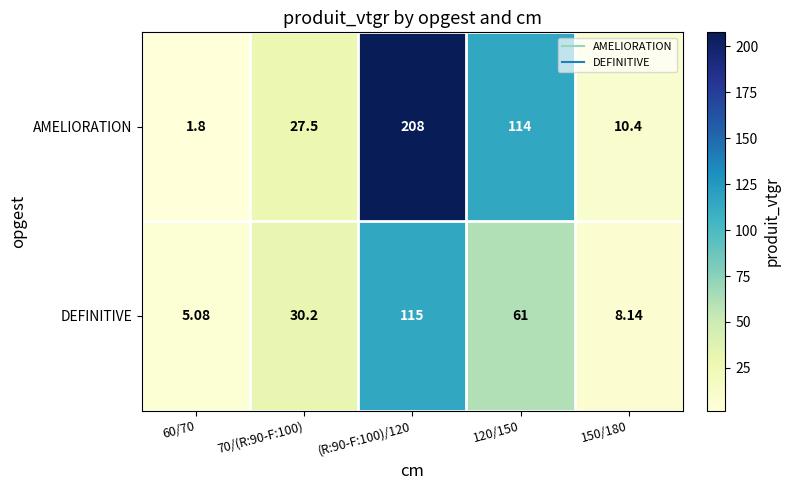

Count the number of categories in the chart.

5